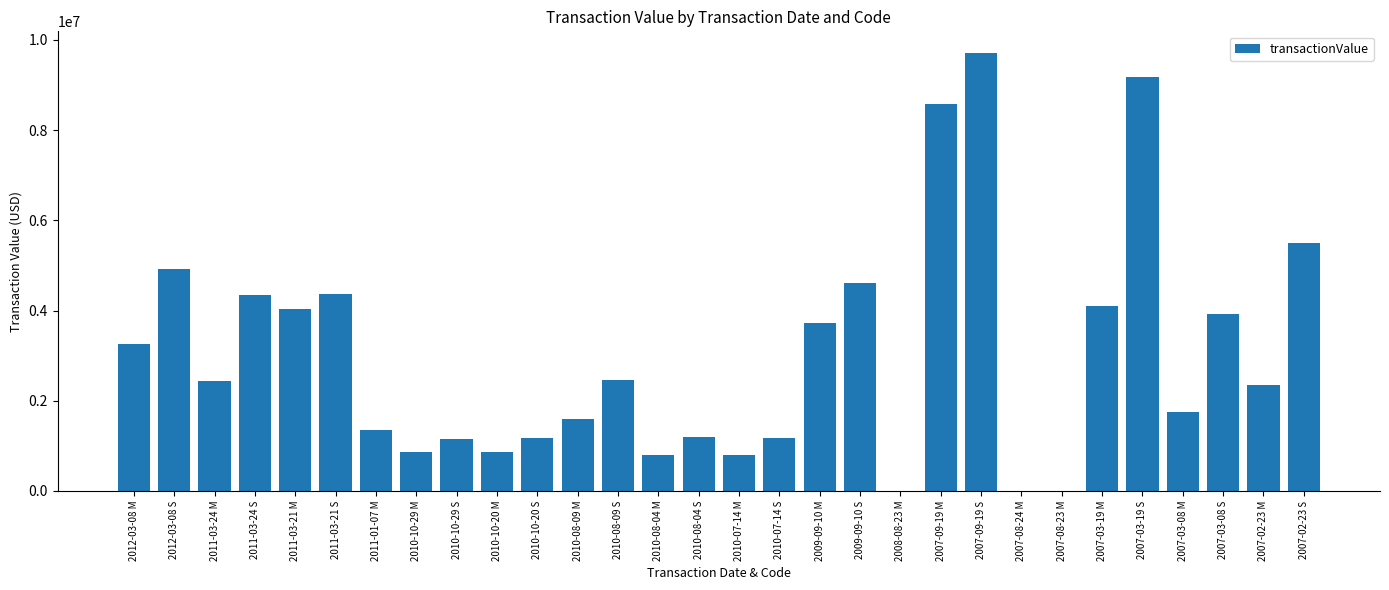

What is the change in value from 2010-10-20 S to 2007-03-08 S?

+2752912